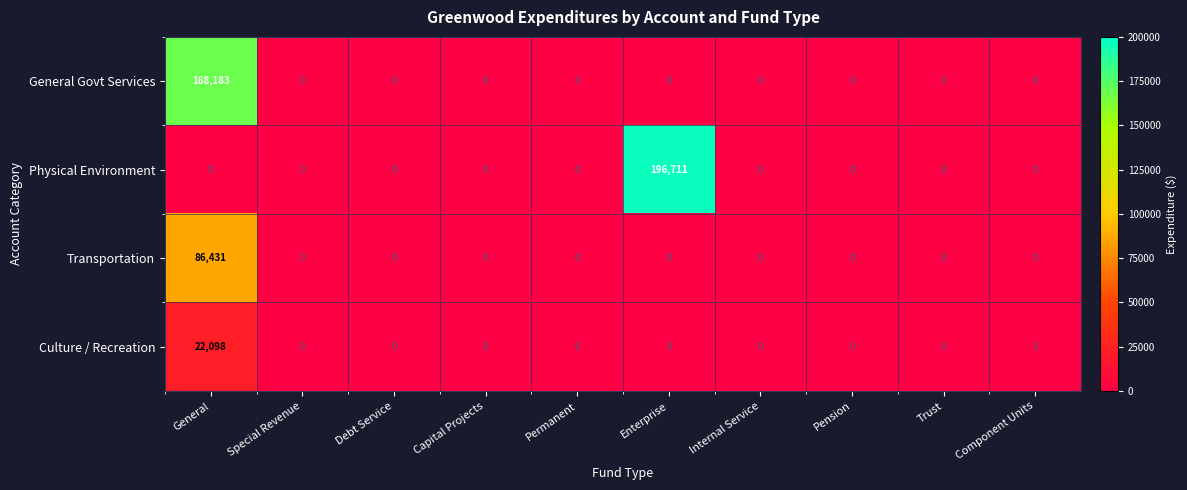

At which category is the sum across all series the highest?

General